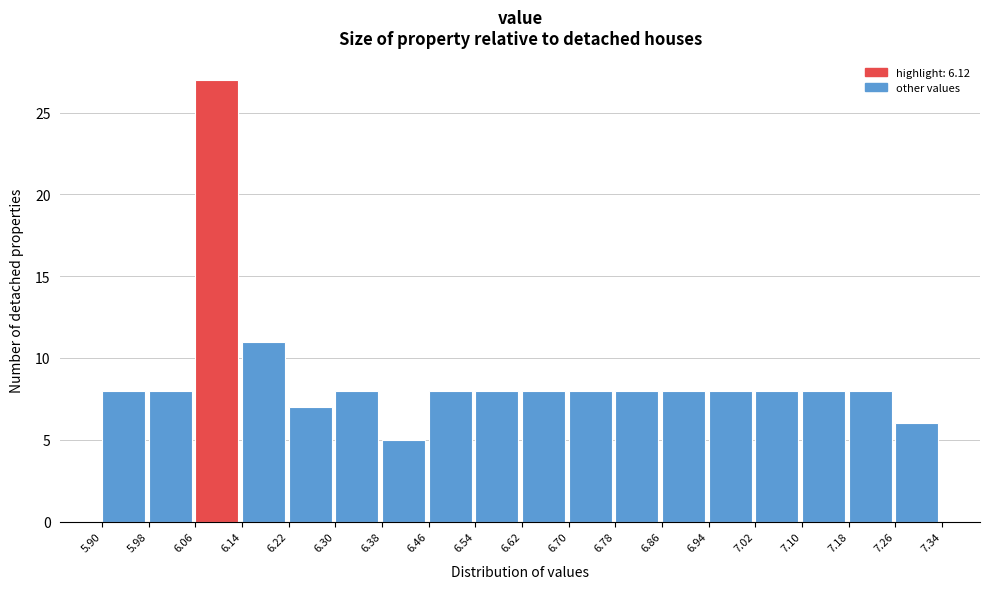

Reading left to right, transcribe this chart: for each bar, give the range it covers on the x-axis and its height. The values are not printed on the chart, so give them approximately, as read against the axis.

5.90 to 5.98: 8
5.98 to 6.06: 8
6.06 to 6.14: 27
6.14 to 6.22: 11
6.22 to 6.30: 7
6.30 to 6.38: 8
6.38 to 6.46: 5
6.46 to 6.54: 8
6.54 to 6.62: 8
6.62 to 6.70: 8
6.70 to 6.78: 8
6.78 to 6.86: 8
6.86 to 6.94: 8
6.94 to 7.02: 8
7.02 to 7.10: 8
7.10 to 7.18: 8
7.18 to 7.26: 8
7.26 to 7.34: 6